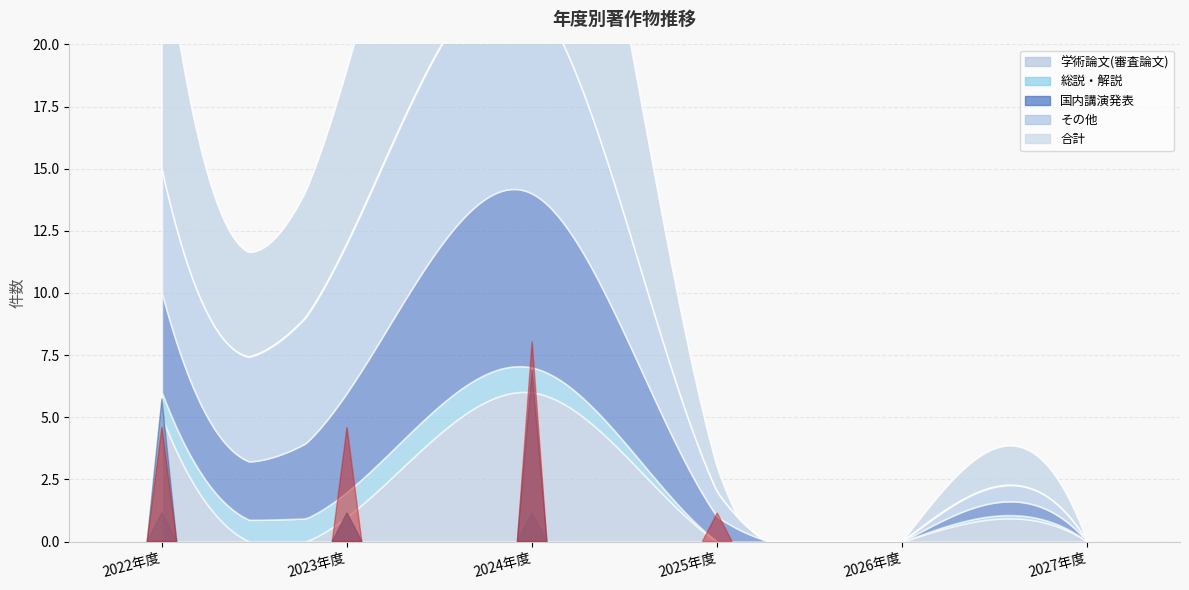

Is the value of 国内講演発表 at 2027年度 greater than the value of 総説・解説 at 2025年度?

No